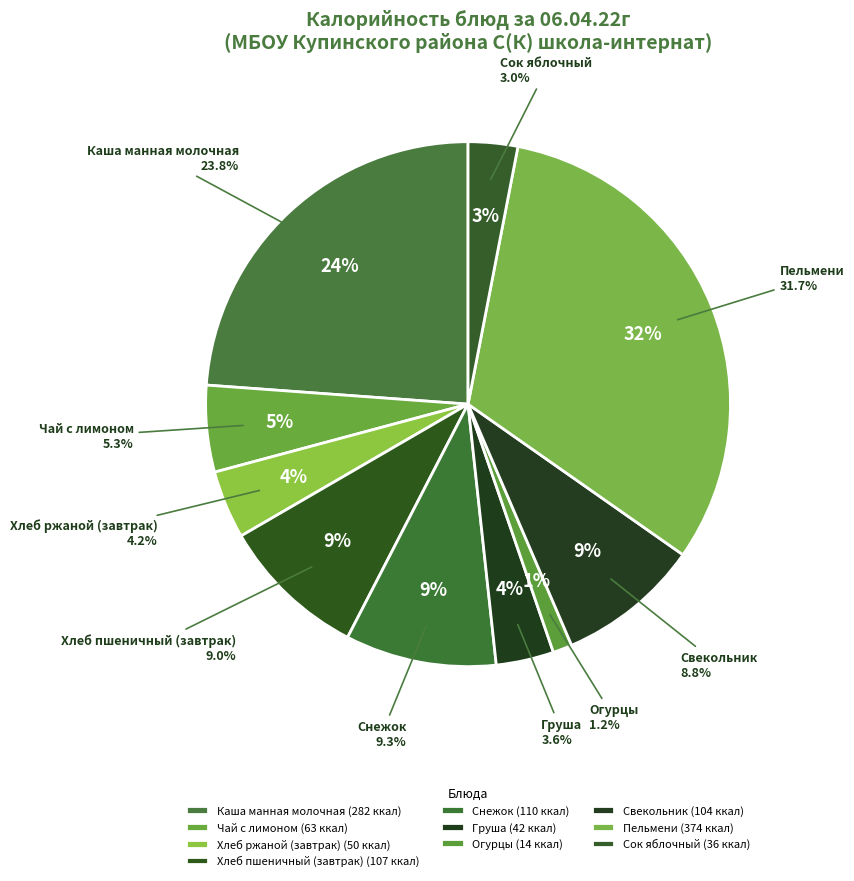

Does any single category account for the majority?

No